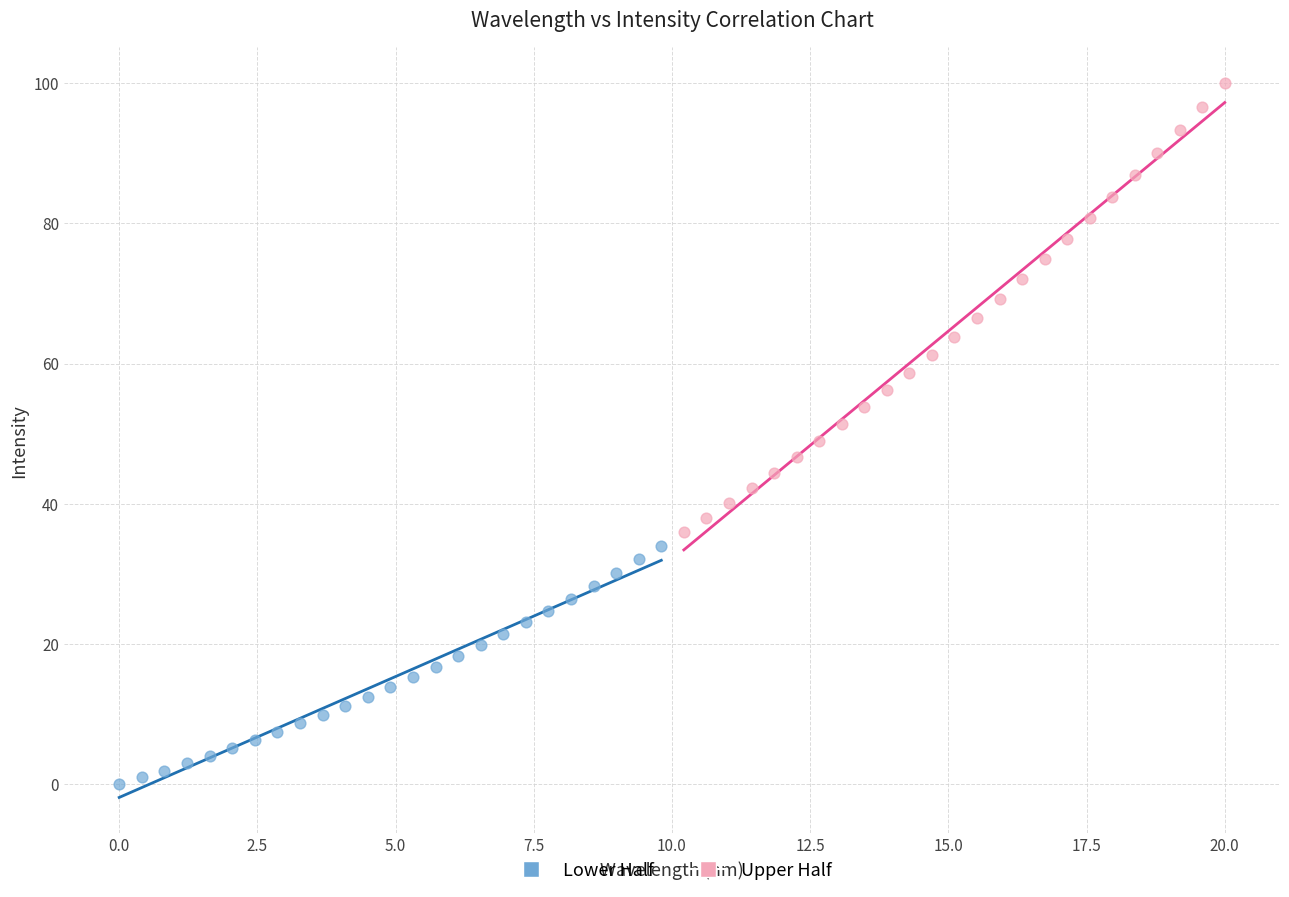

Which series has the widest spread of Y values?

Upper Half